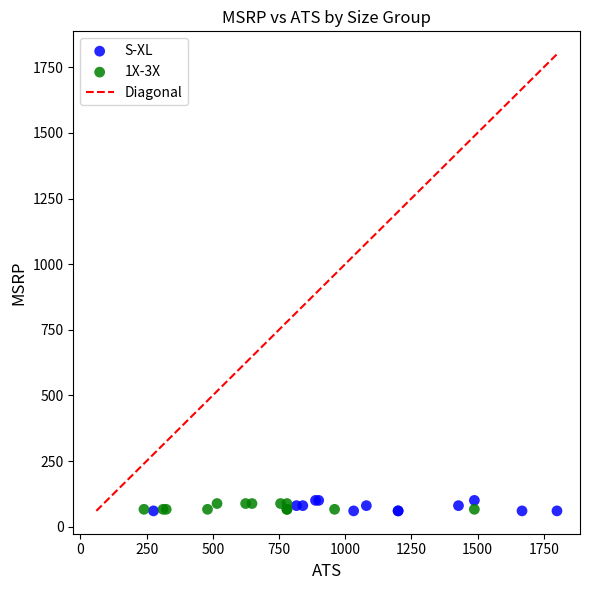

Which series has the widest spread of Y values?

S-XL